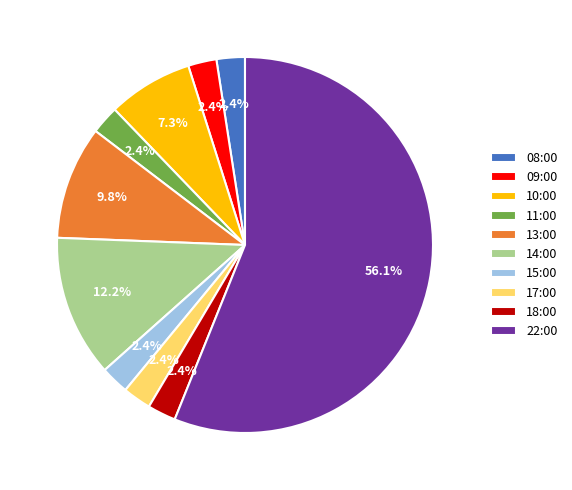

What portion of the pie excludes 14:00?

87.8%